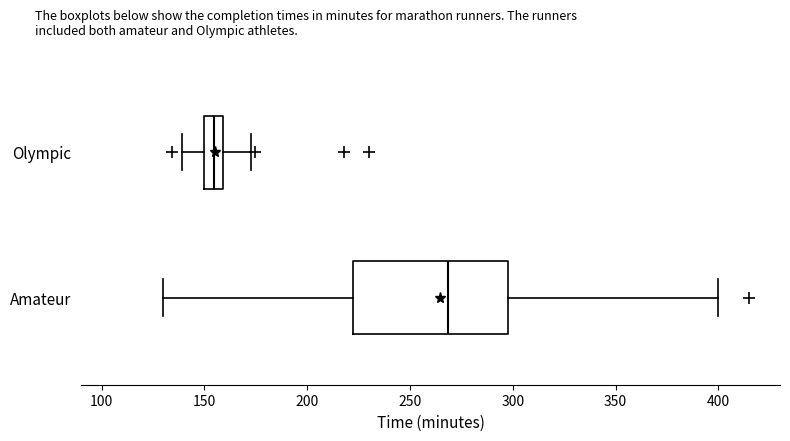

Reading bottom to top, transcribe this box plot: for each box, give where its median line is, the range the box spans, and where its two whiskers end, as read against the x-axis. The values are not printed on the chart, so give them approximately, as read against the axis.

Amateur: median 270, box 220 to 300, whiskers 130 to 400
Olympic: median 155, box 150 to 160, whiskers 140 to 175